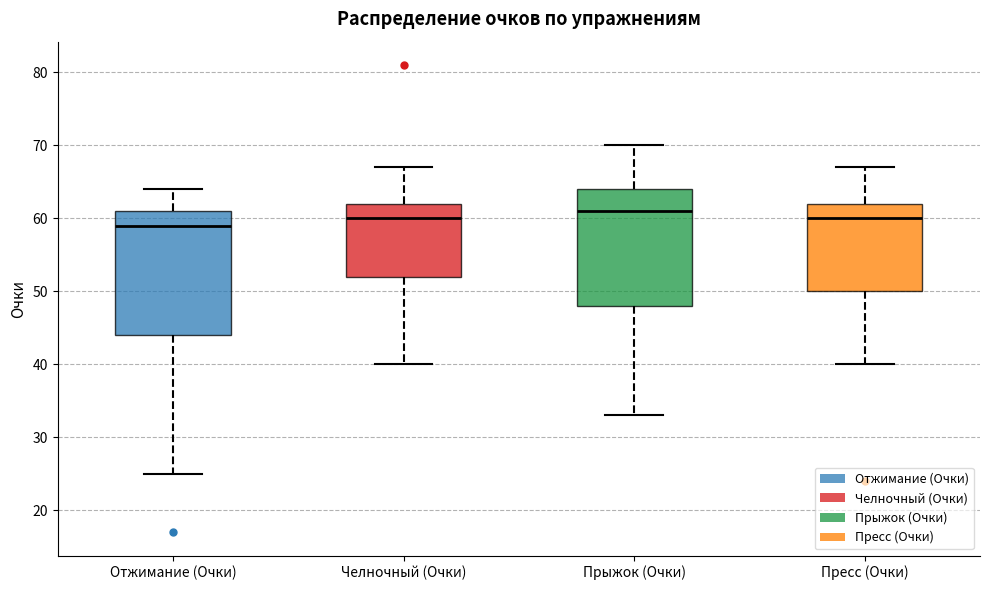

Which box's median line is the lowest?

Отжимание (Очки)